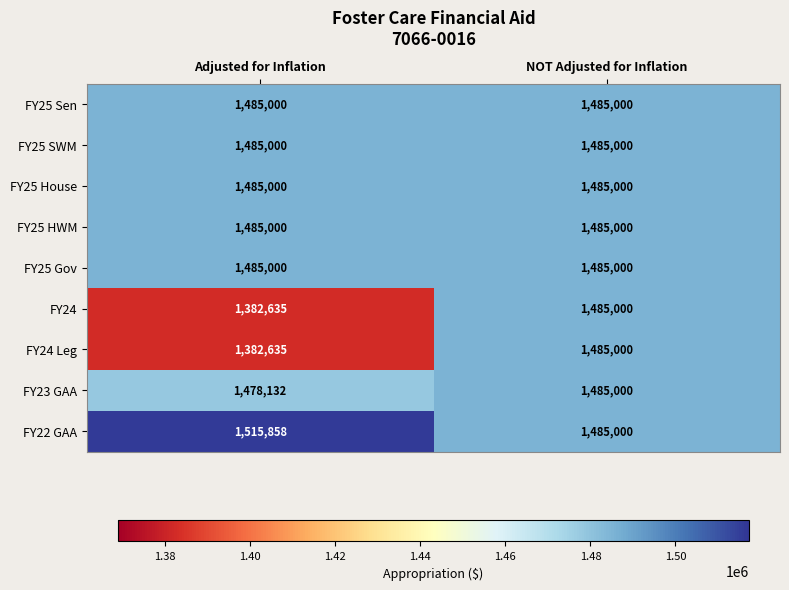

What is the sum of all FY23 GAA values?

2963132